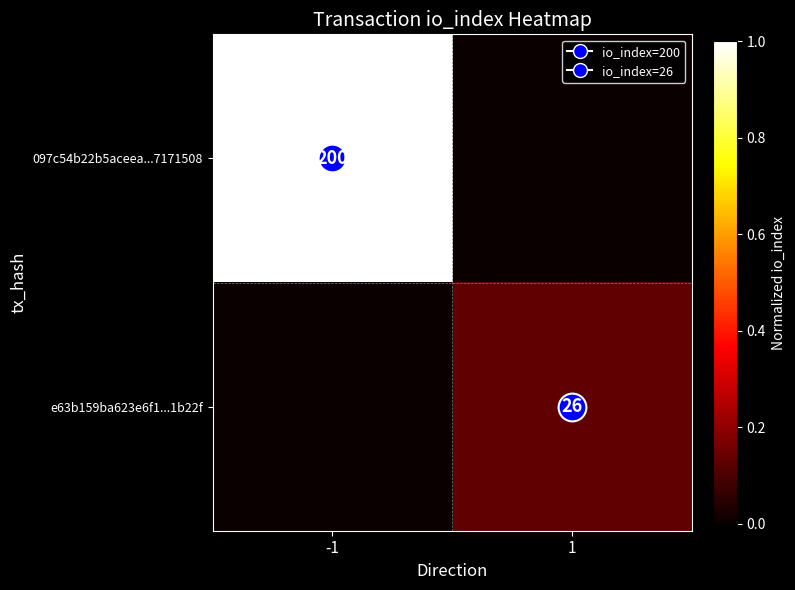

Which series has the widest spread of values?

097c54b22b5aceea...7171508